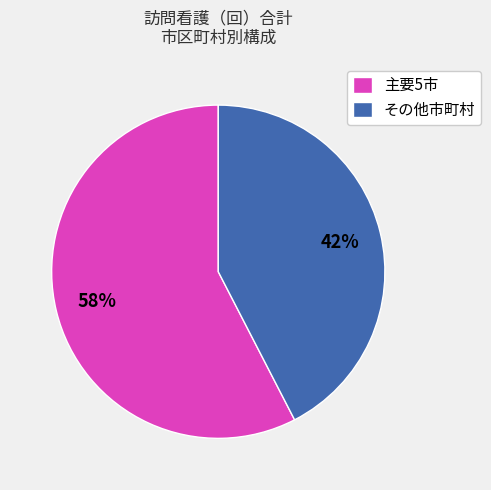

What is the largest slice in the pie chart?

主要5市